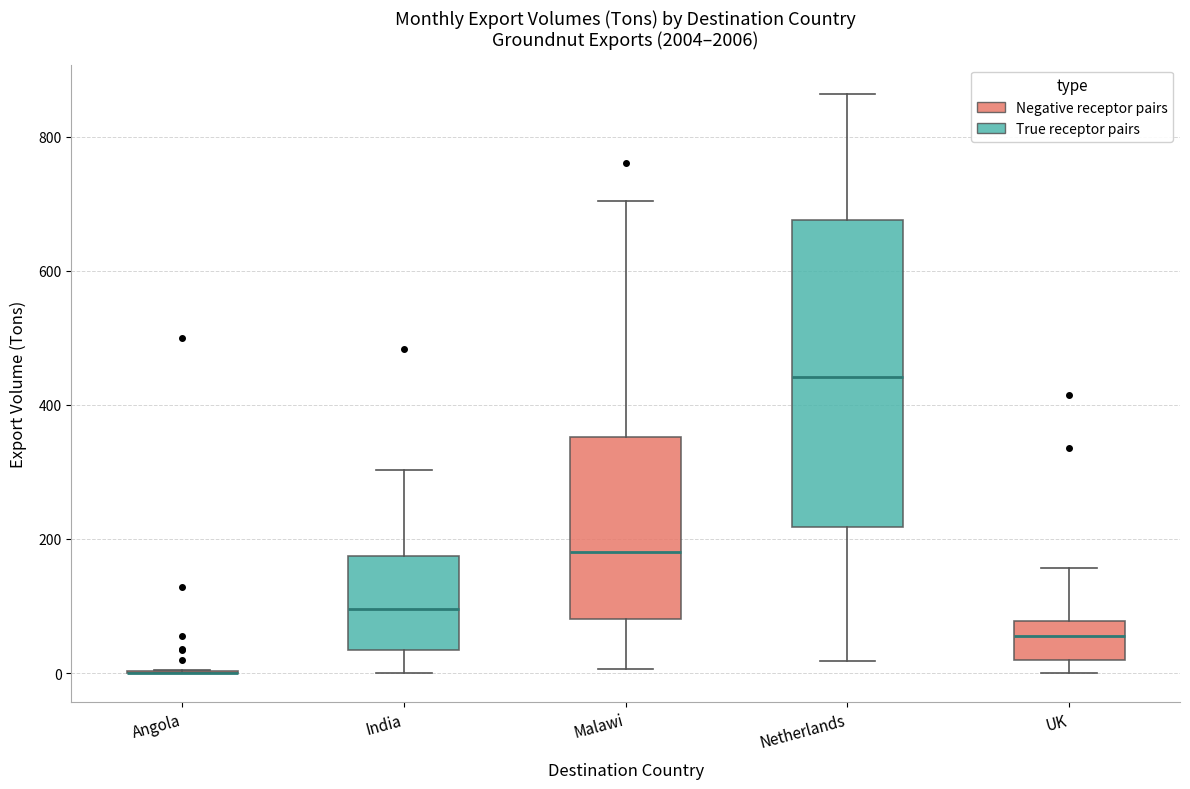

Reading left to right, read every box against the y-axis: the position of its median line, the range the box covers, and the ends of its whiskers. The values are not printed on the chart, so give them approximately, as read against the axis.

Angola: box collapsed to a line at 0, whiskers 0 to 0
India: median 100, box 40 to 180, whiskers 0 to 300
Malawi: median 180, box 80 to 360, whiskers 0 to 700
Netherlands: median 440, box 220 to 680, whiskers 20 to 860
UK: median 60, box 20 to 80, whiskers 0 to 160